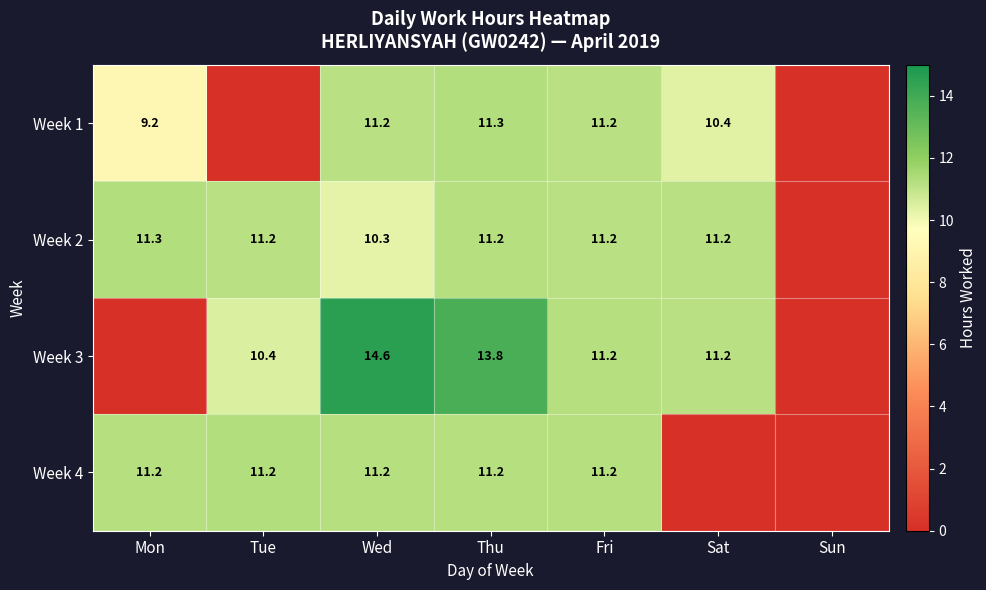

The Week 3 series shows 8.8 at Thu. True or false?

False